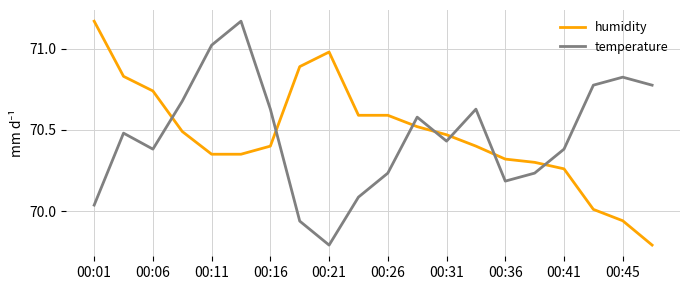

What are all the series names shown in the legend?

humidity, temperature